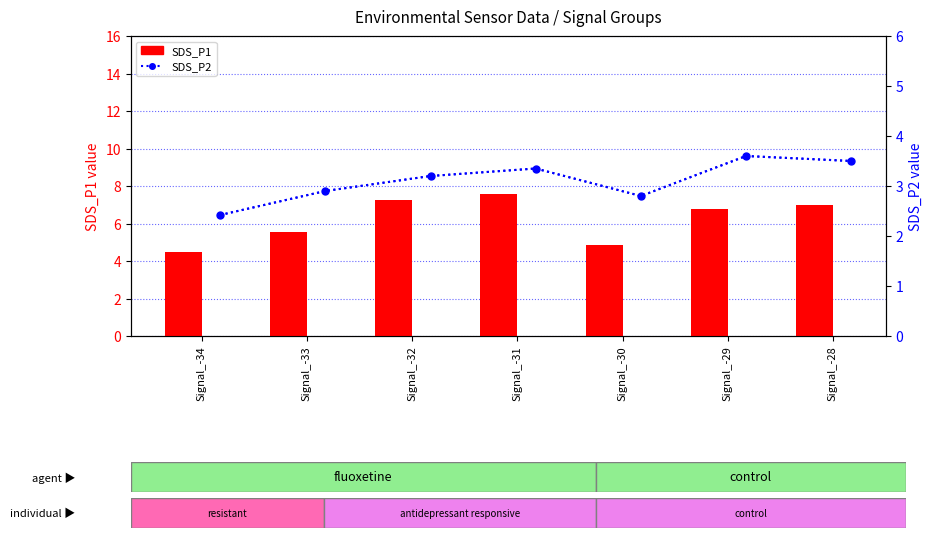

Which series has the largest total across all categories?

SDS_P1